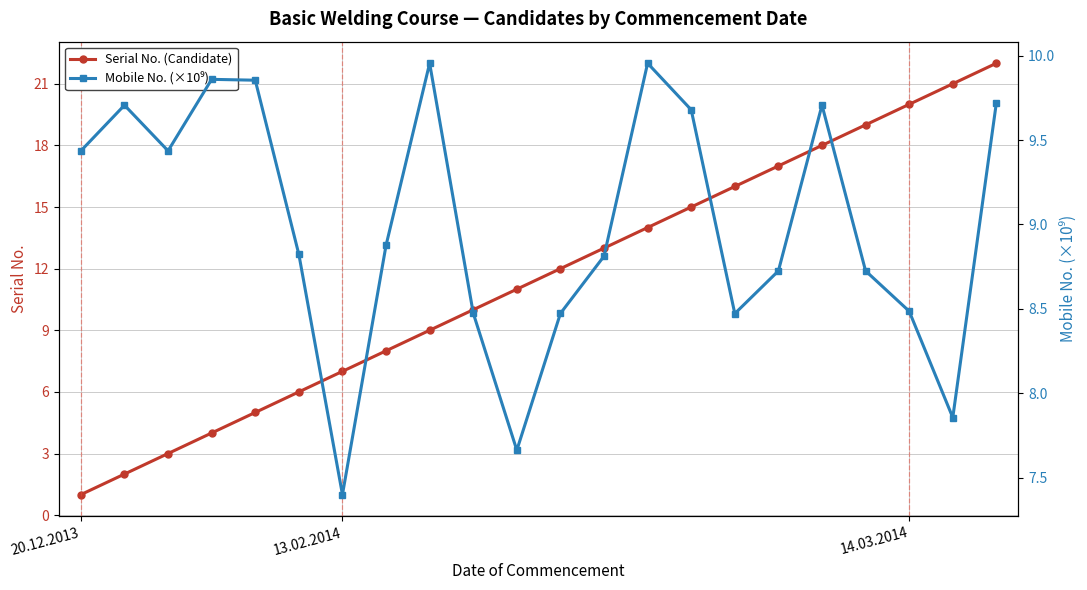

Which series changed the most between 13 and 17?

Serial No. (Candidate)